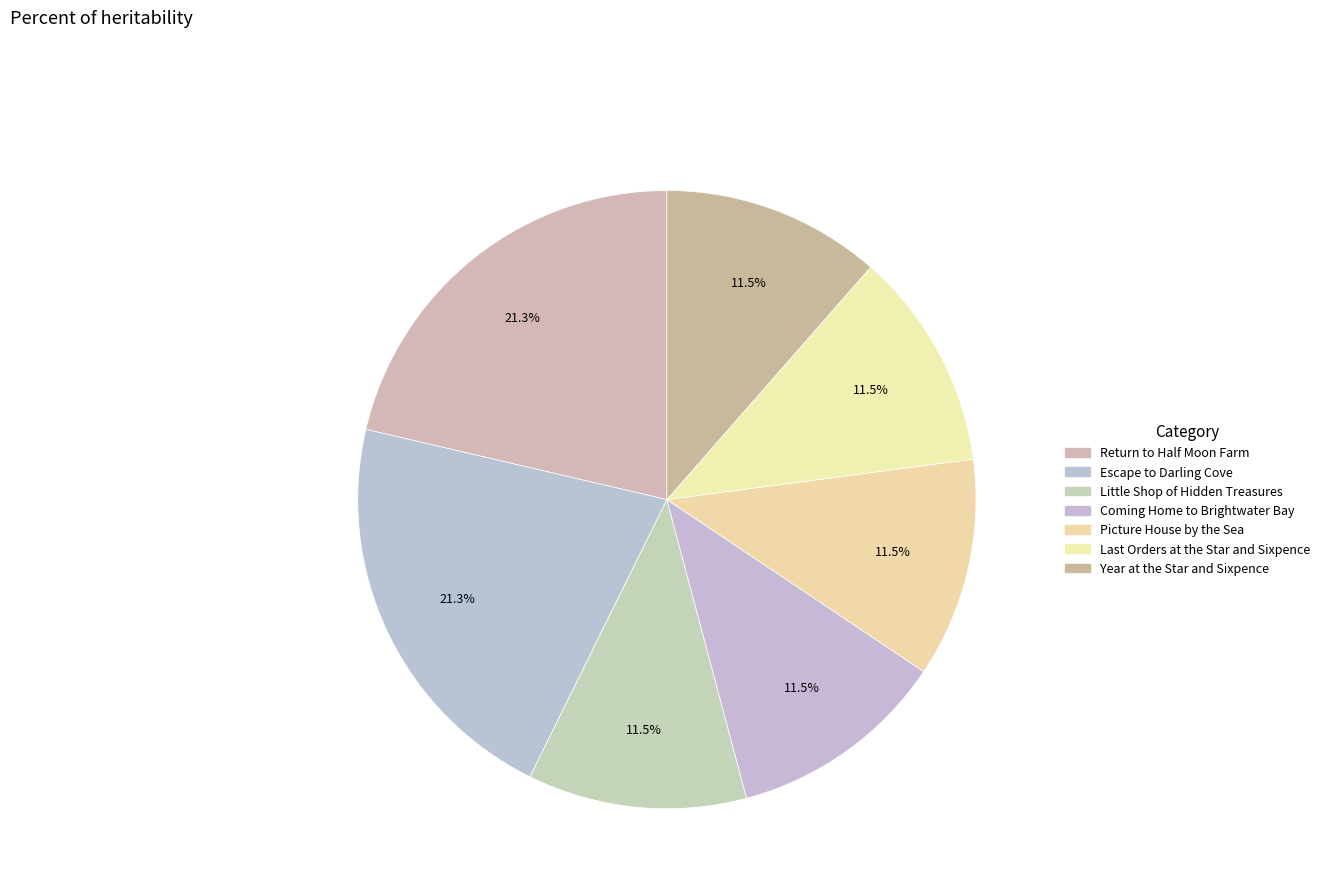

Which category has the biggest portion of the pie?

Return to Half Moon Farm